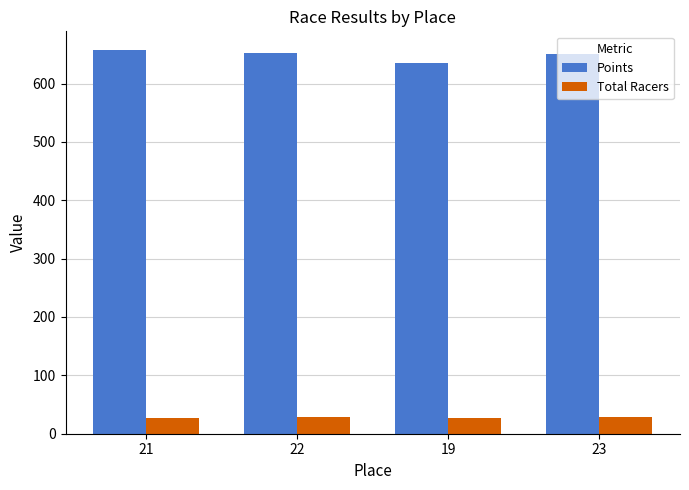

How many distinct data groups are displayed?

2